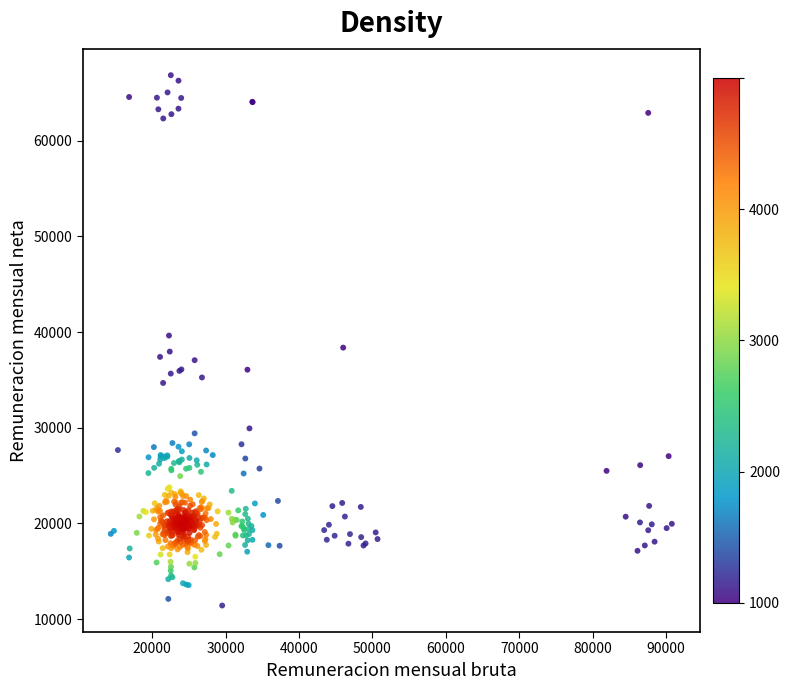

What is the range of Y values (max minus min)?

55442.9